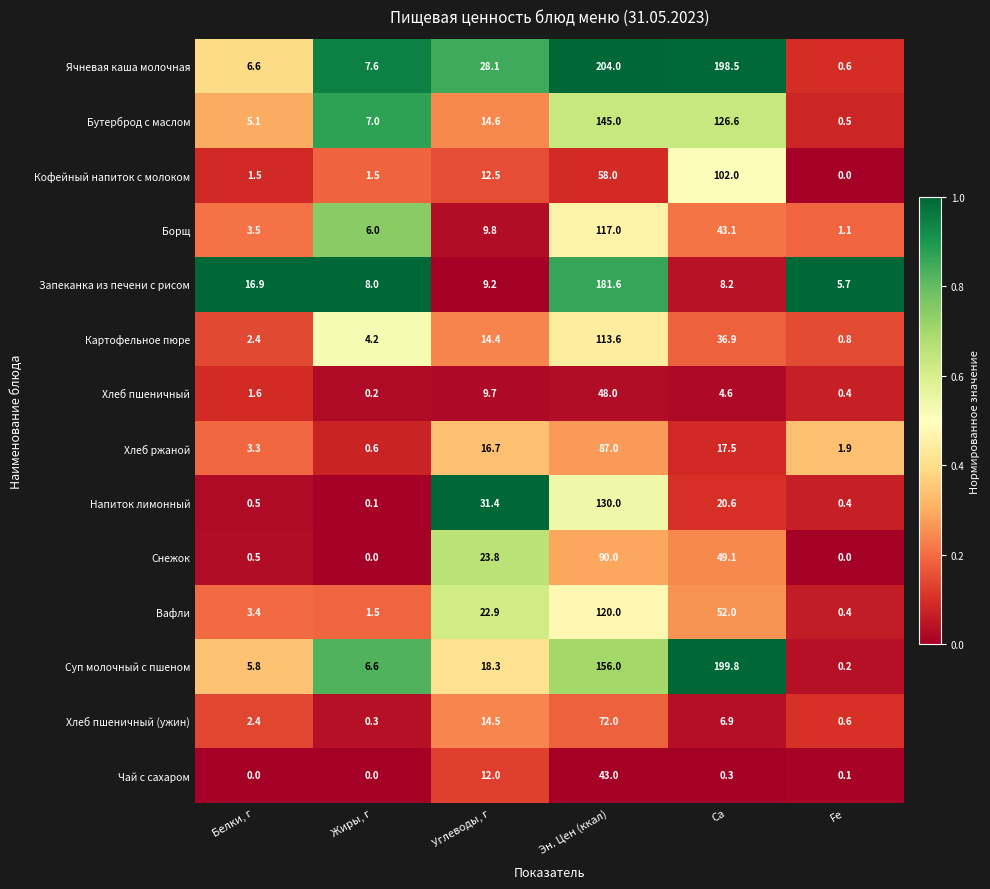

At which category does the chart reach its peak across all series?

Эн. Цен (ккал)